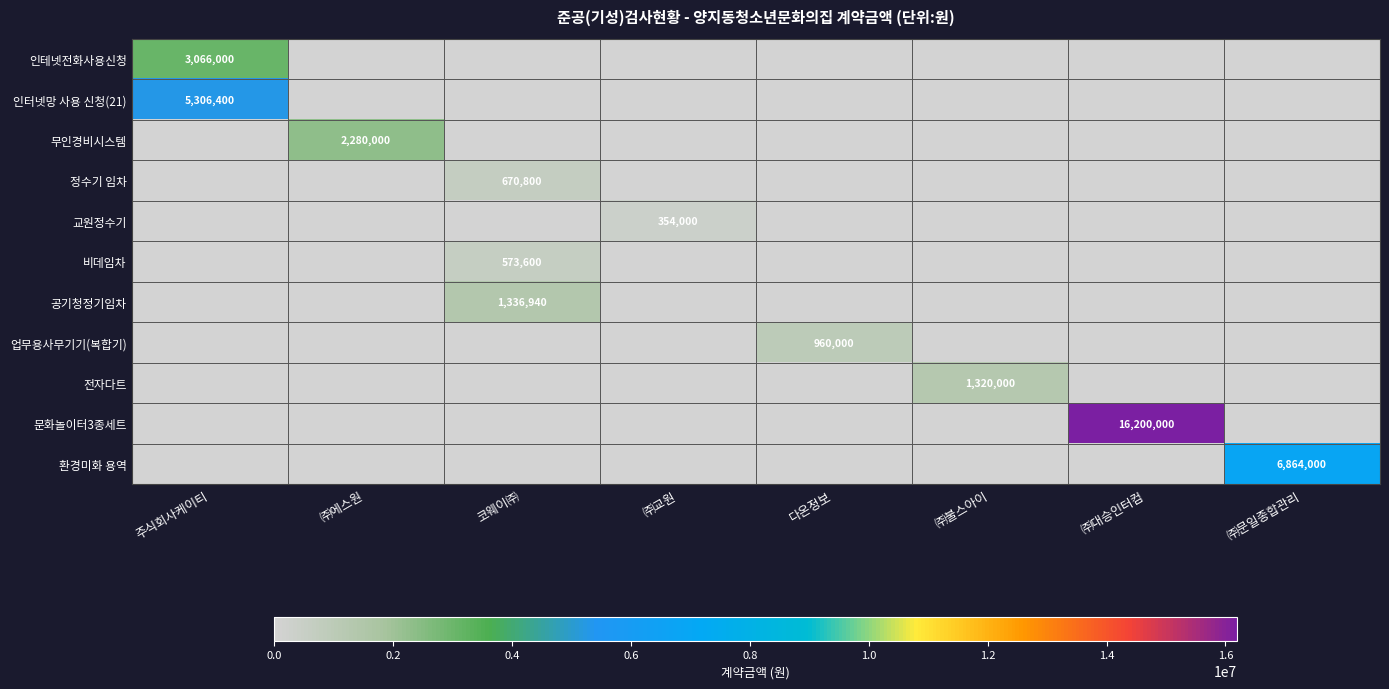

Between ㈜대승인터컴 and ㈜불스아이, which is larger?

㈜대승인터컴